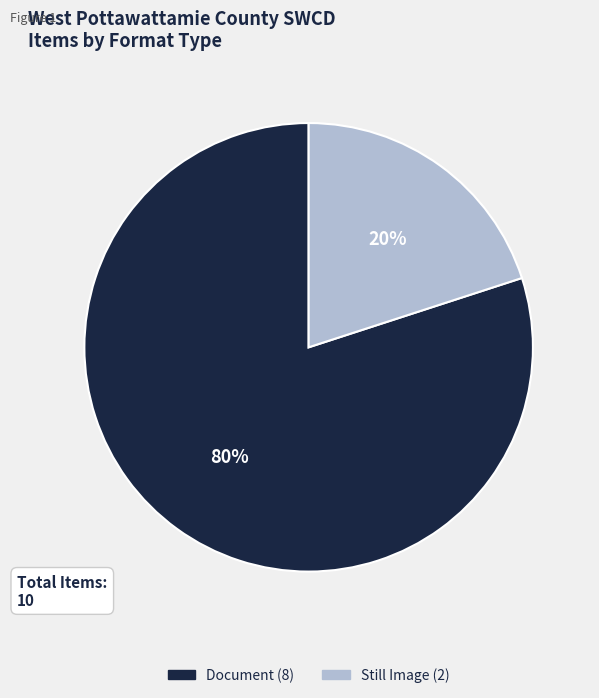

Count the number of slices in the pie.

2